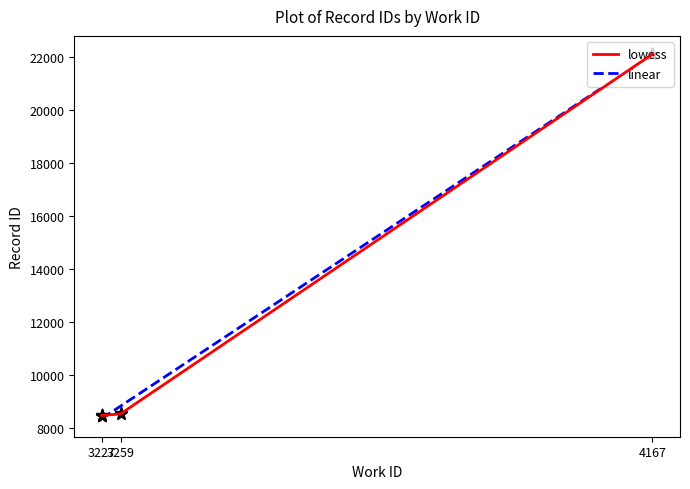

Between 3227 and 3259, which is larger?

3259